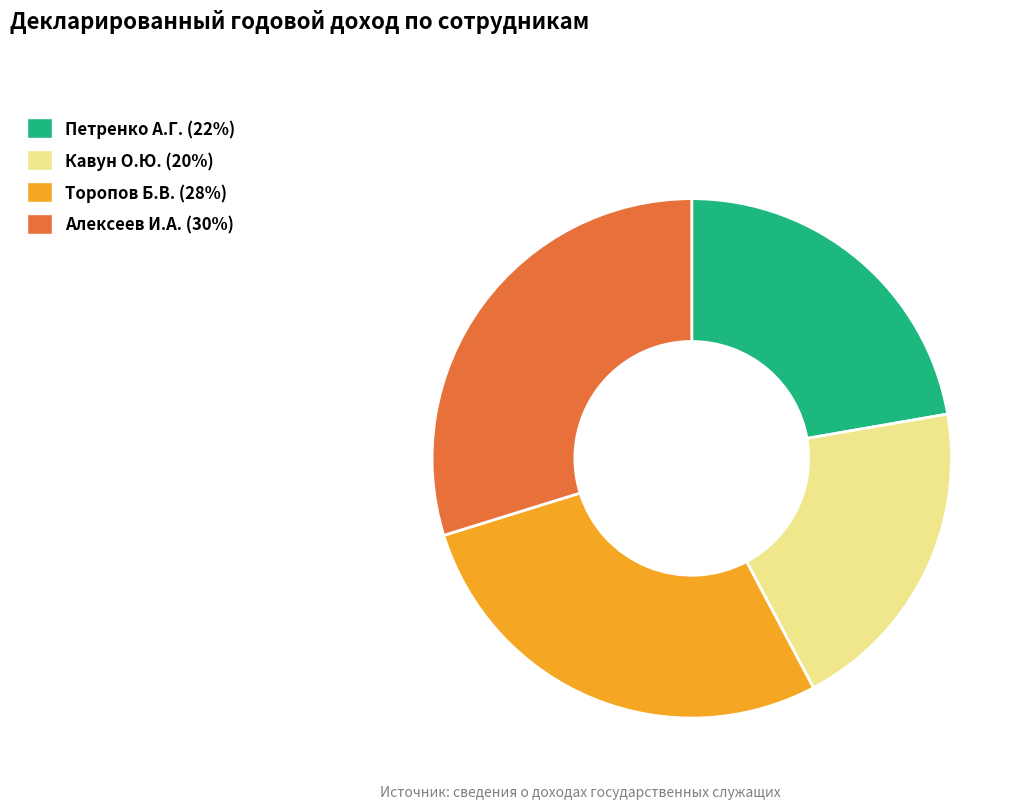

Which category has the biggest portion of the pie?

Алексеев И.А.